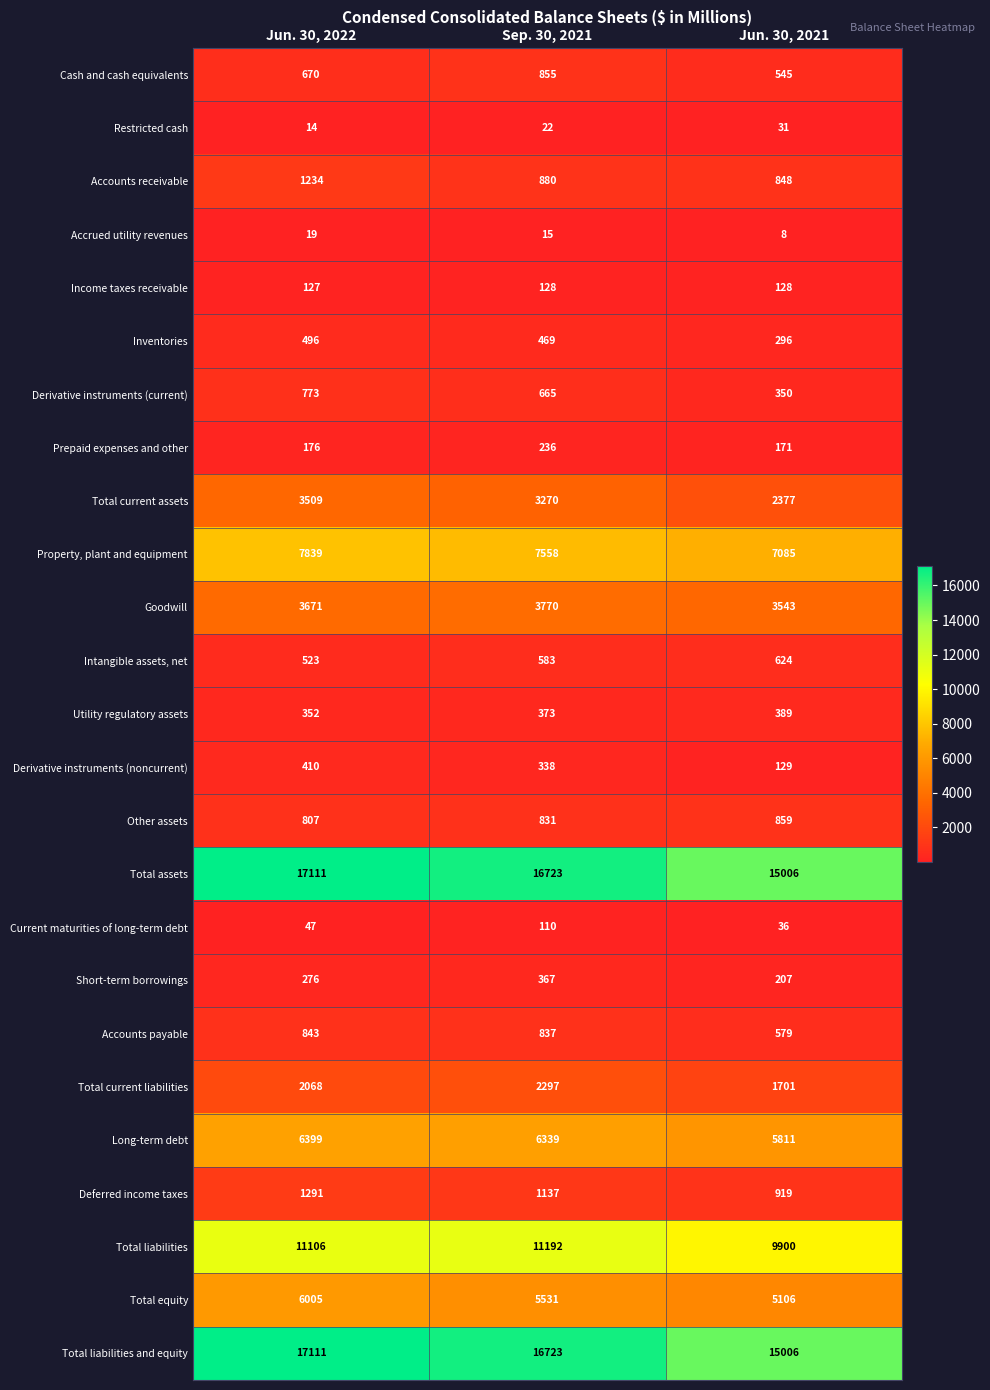

What is the spread (max minus min) of values at Jun. 30, 2021?

14998